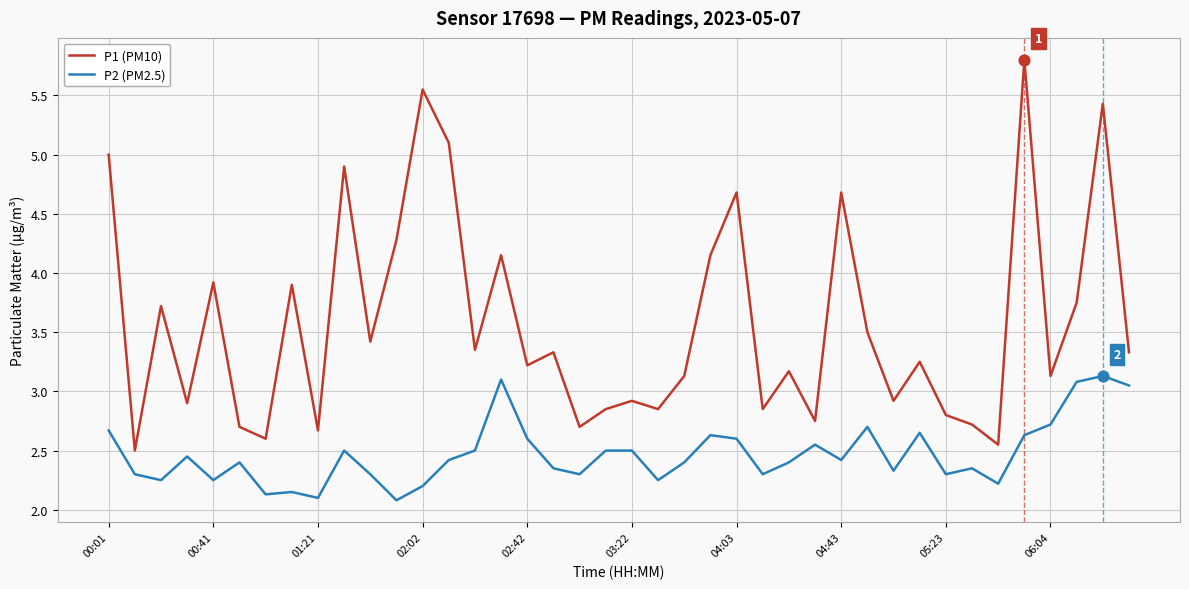

True or false: P2 (PM2.5) and P1 (PM10) intersect in this chart.

False